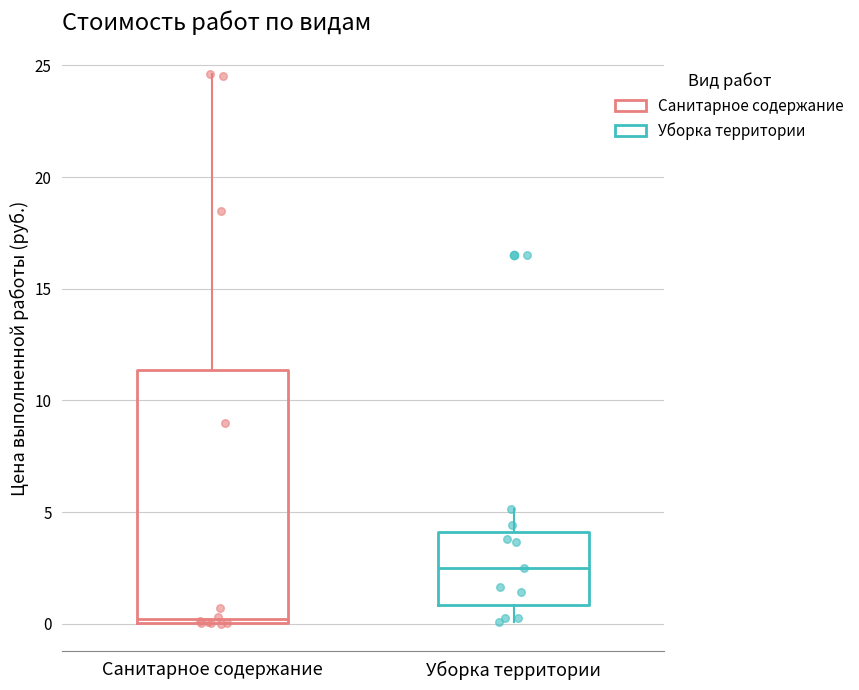

Where does the lower whisker of the box for Уборка территории end on the y-axis? The values are not printed on the chart, so give them approximately, as read against the axis.

0.0